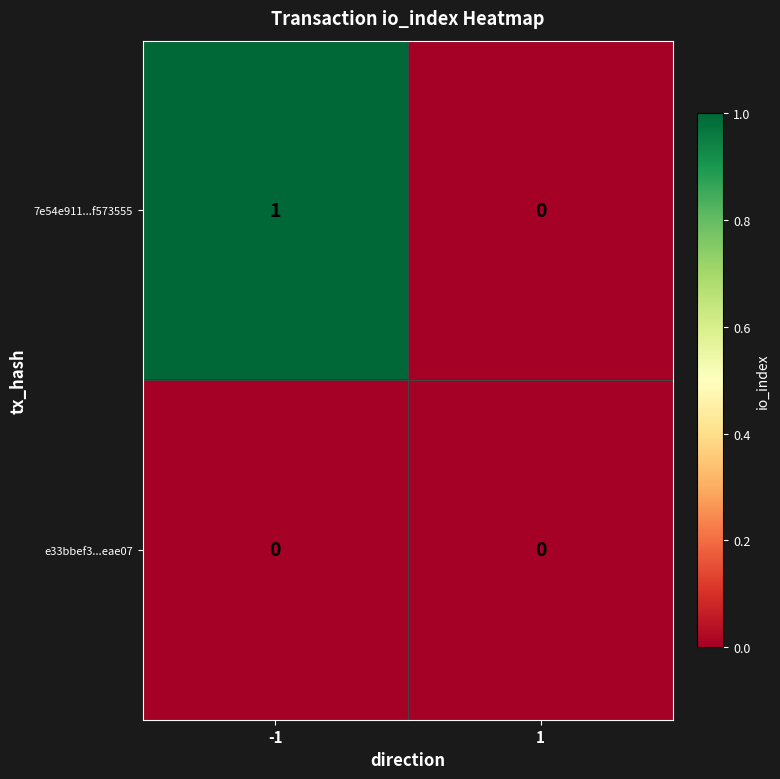

Rank the series by their average value, from highest to lowest.

7e54e911...f573555, e33bbef3...eae07